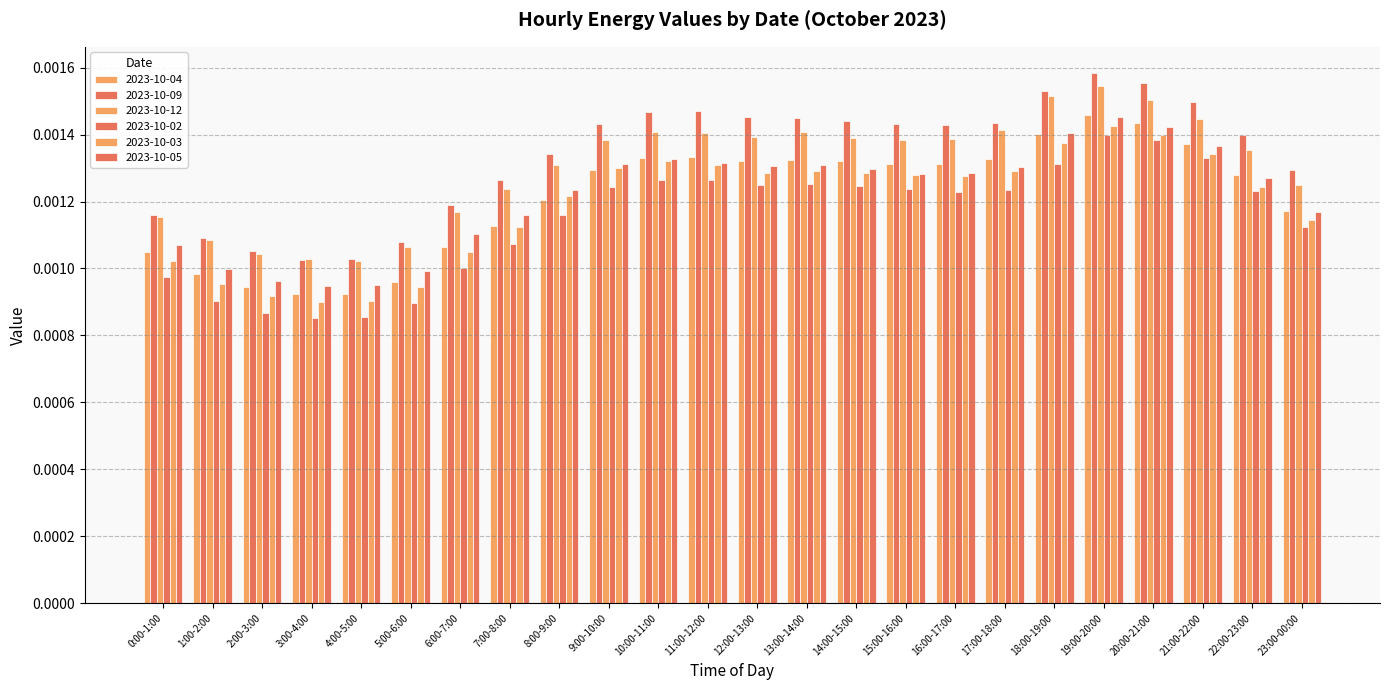

The 2023-10-04 series shows 0.0 at 17:00-18:00. True or false?

True